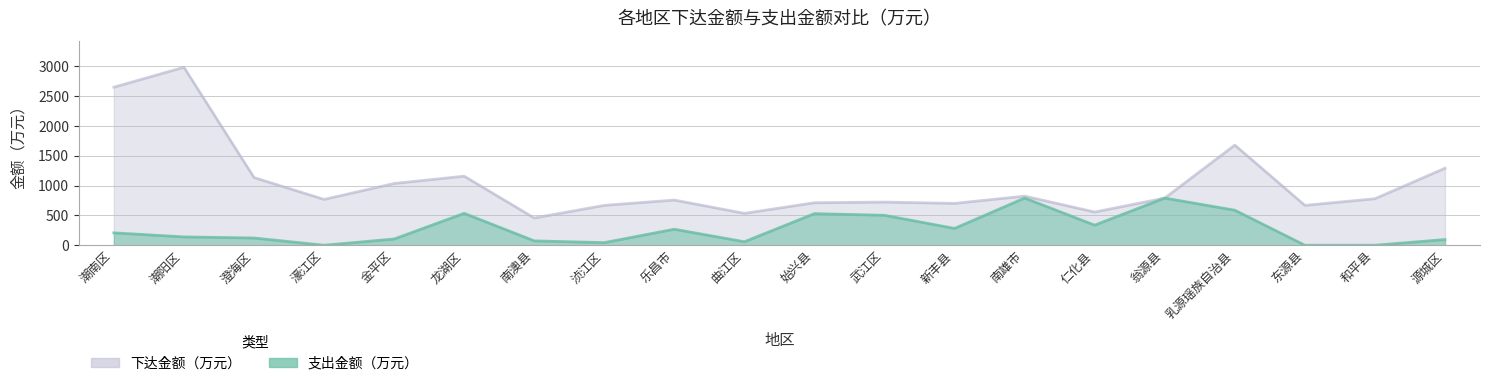

Which has a higher value, 金平区 or 武江区?

武江区